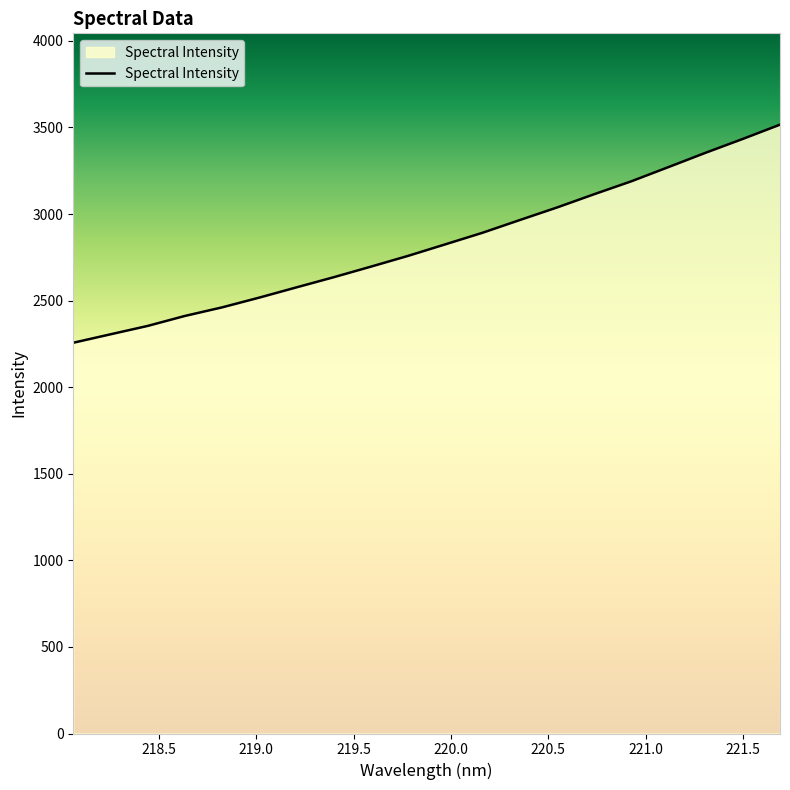

What is the maximum value shown in the chart?

3516.2